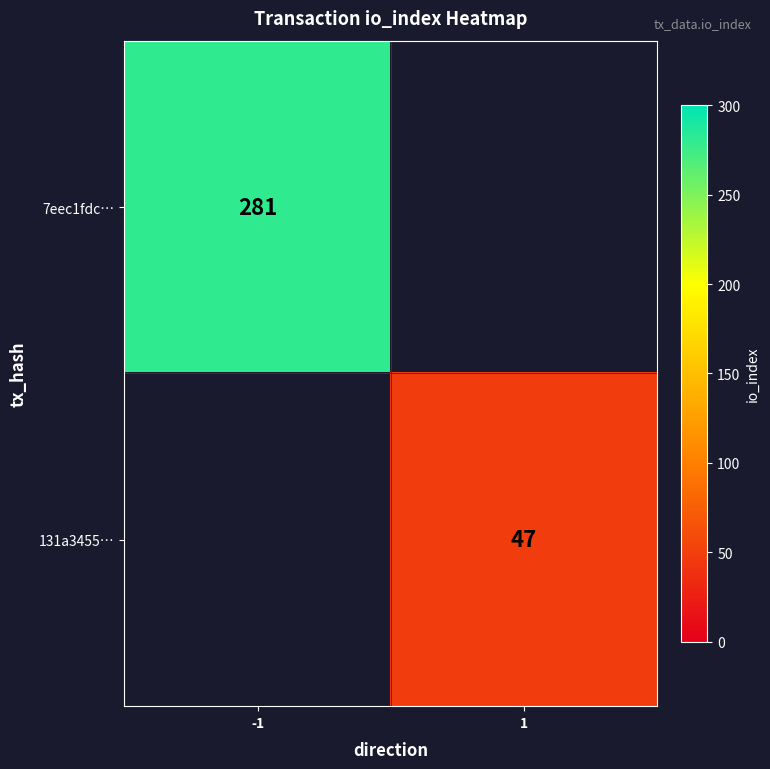

The 7eec1fdc… series shows 503 at -1. True or false?

False